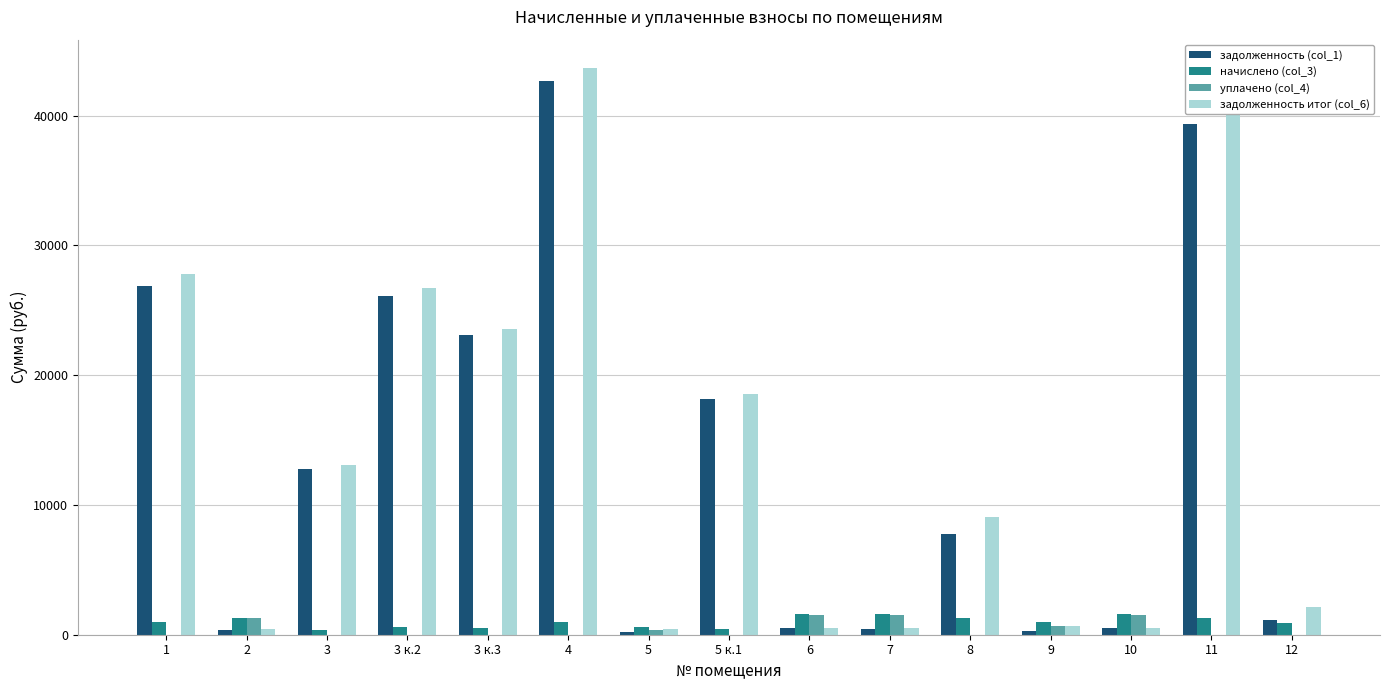

Are the bars grouped side by side (vs. stacked)?

Yes